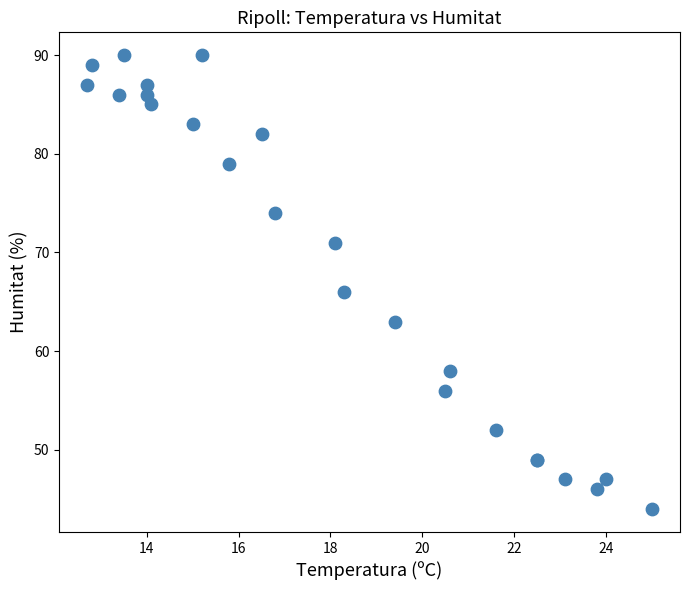

What Y value in the scatter plot is closest to 67?

66